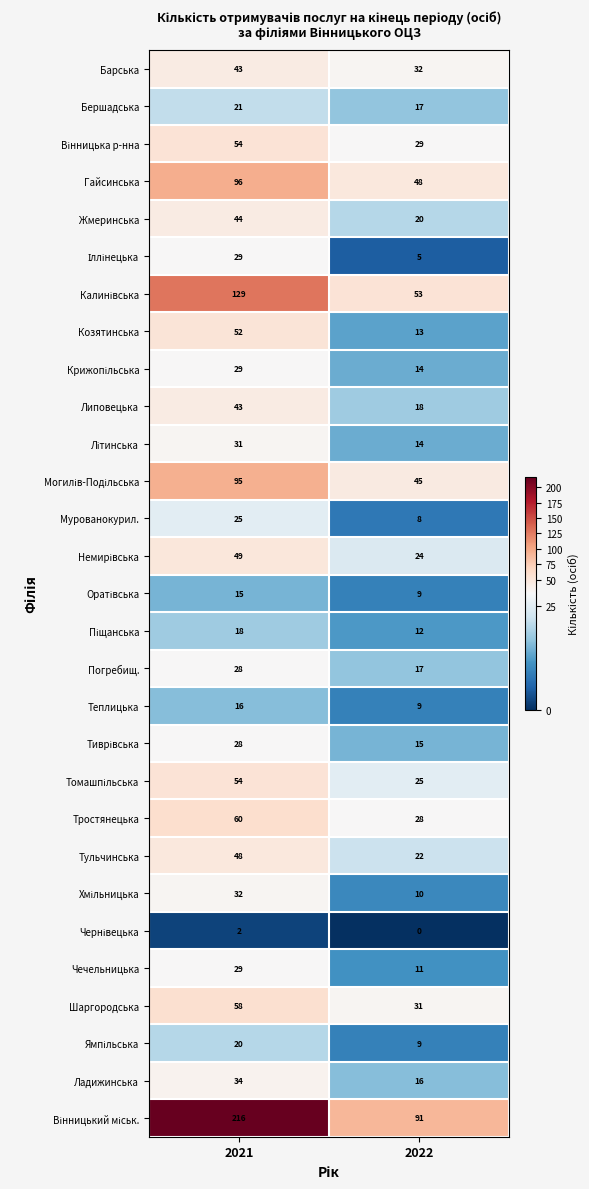

Which category has the lowest value across all series?

2022